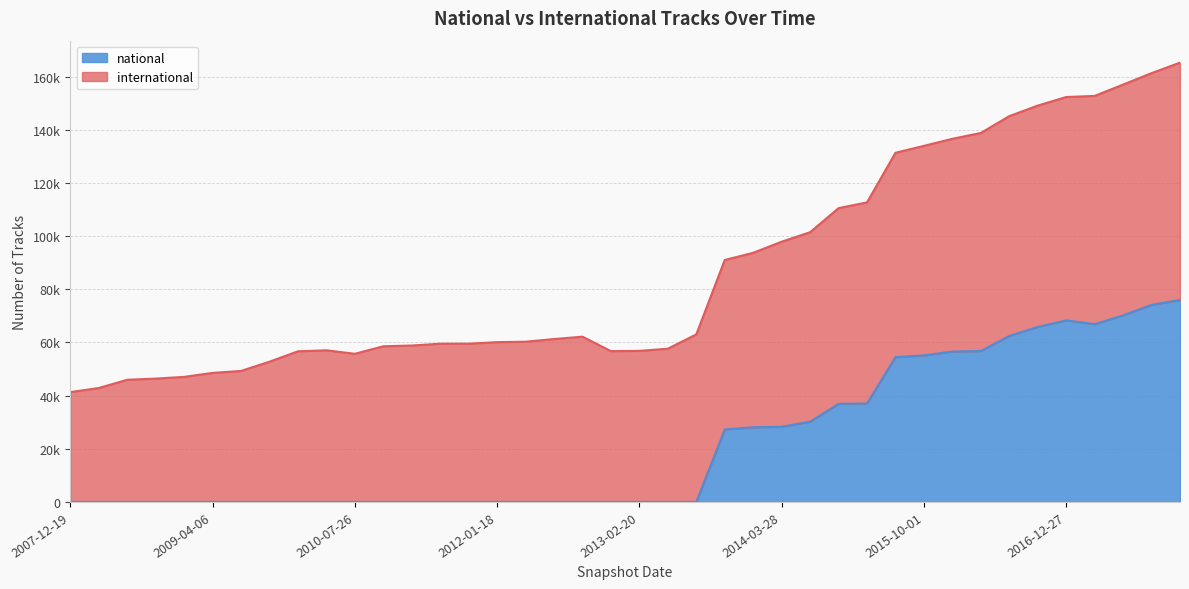

What position from the left is 2016-12-27?

36